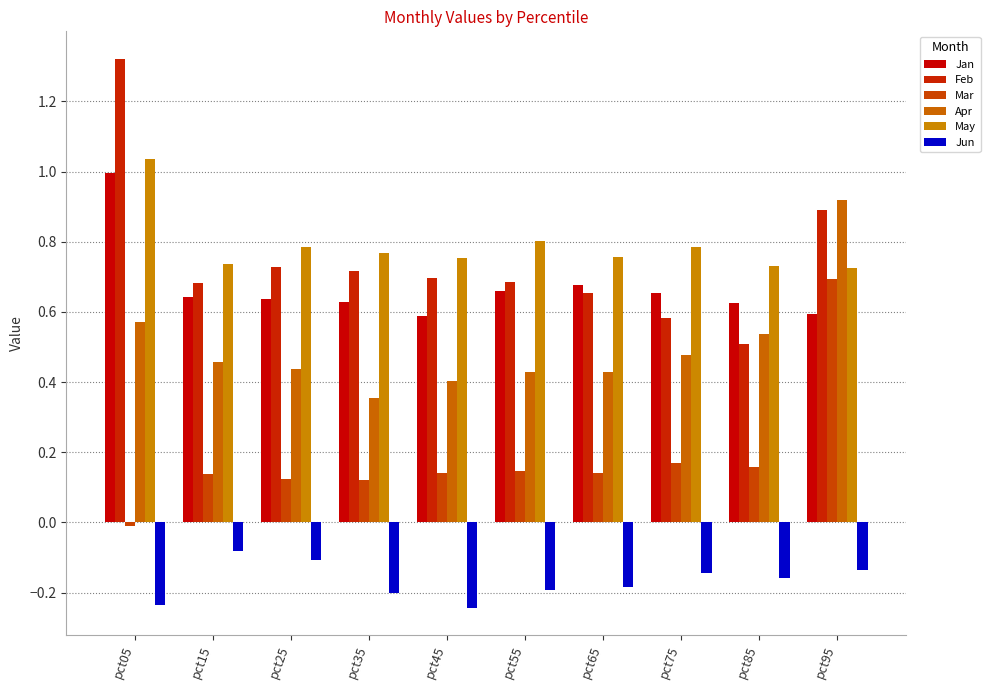

At which label does Mar reach its peak?

pct95